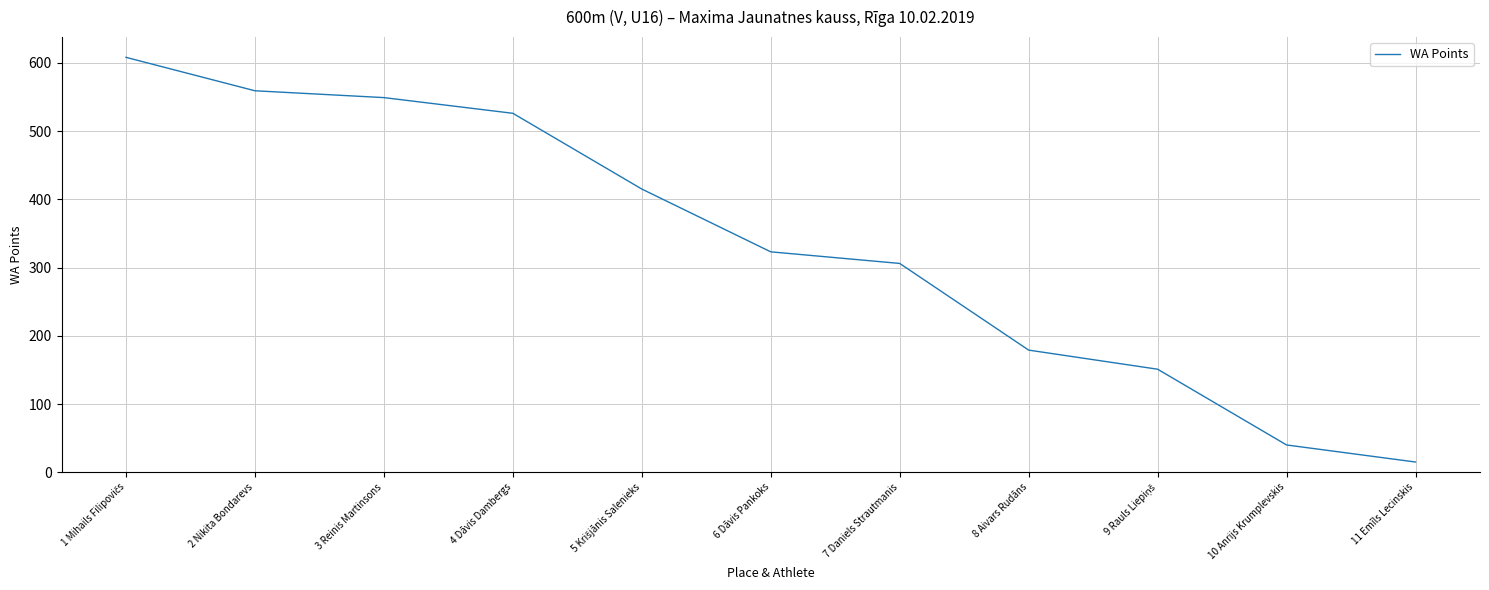

Is it true that the value at 3 Reinis Martinsons is 549?

True